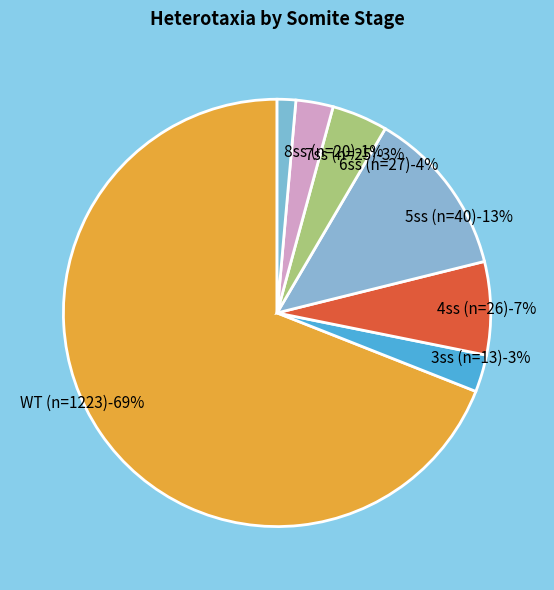

What percentage is the 4ss (n=26) slice, to the nearest percent?

7%